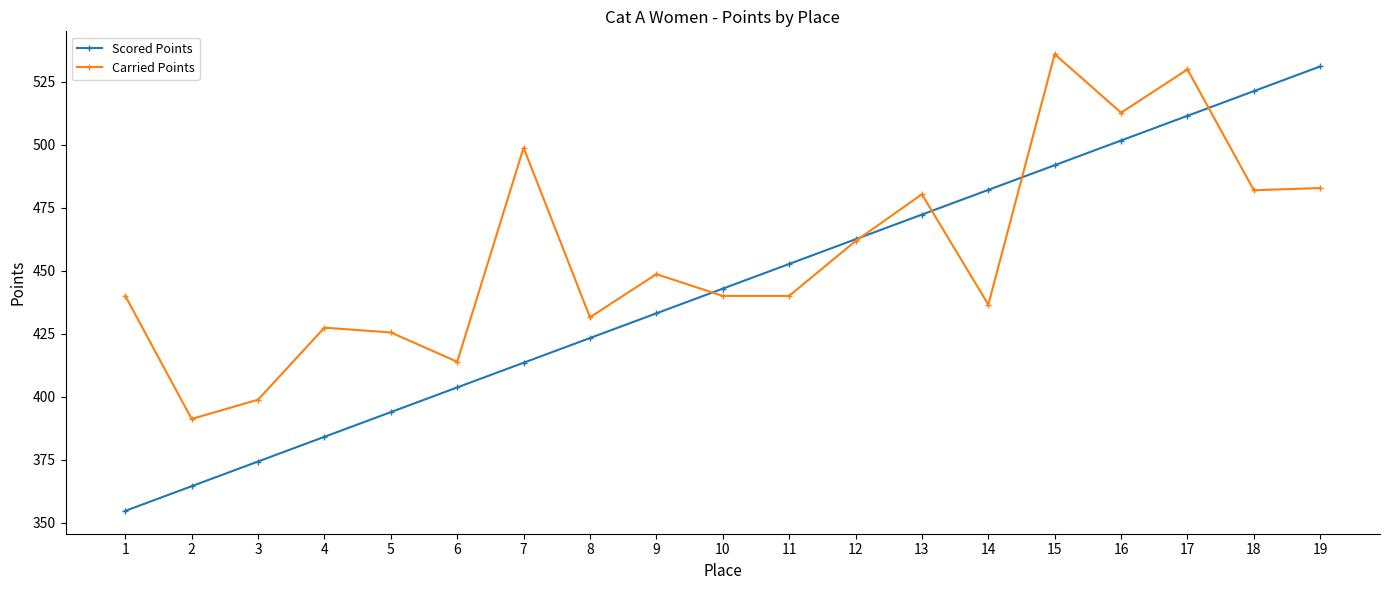

Reading right to left, list all the values displayed in this chart.

Scored Points: 19=531.1	18=521.3	17=511.5	16=501.7	15=491.9	14=482.1	13=472.3	12=462.5	11=452.7	10=442.9	9=433.1	8=423.3	7=413.5	6=403.7	5=393.9	4=384.1	3=374.2	2=364.4	1=354.6
Carried Points: 19=482.8	18=482.0	17=529.9	16=512.7	15=536.0	14=436.5	13=480.4	12=461.8	11=440.0	10=440.0	9=448.6	8=431.5	7=498.8	6=413.9	5=425.5	4=427.4	3=398.8	2=391.1	1=440.0